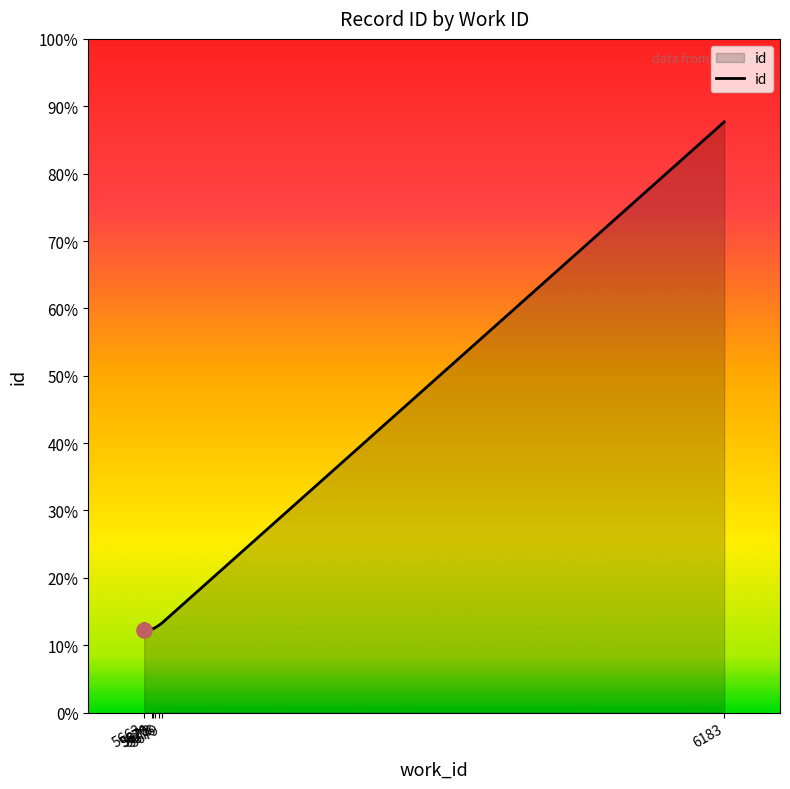

What is the ratio of the value at 5663 to the value at 5679?

1.0